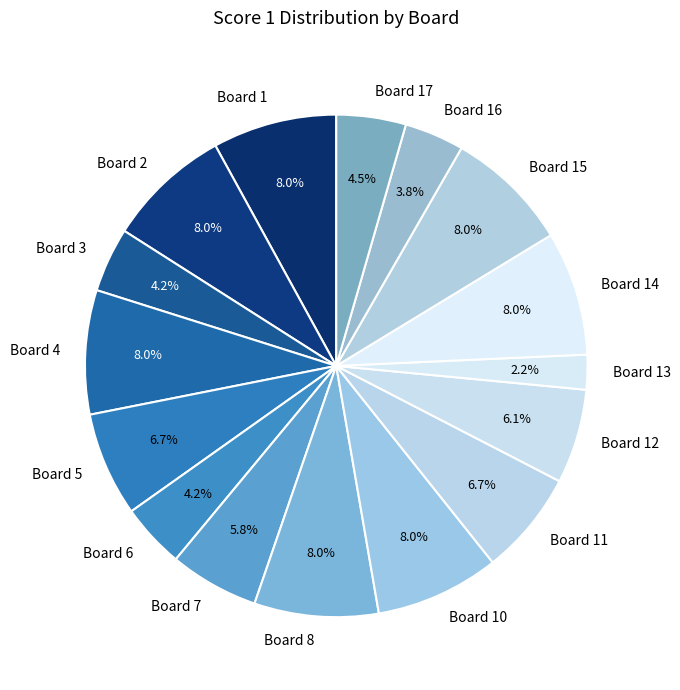

Is Board 3 the majority of the pie?

No